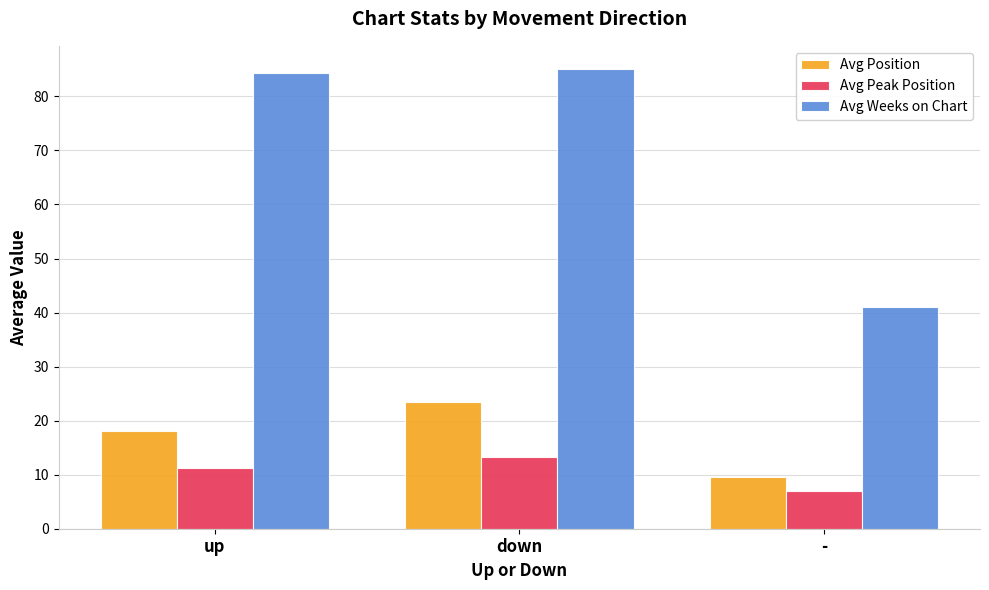

List the labels in order of Avg Position value, largest first.

down, up, -